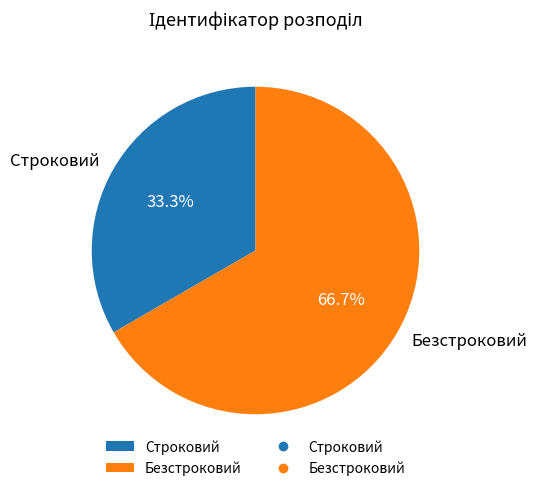

Which category has the smallest portion of the pie?

Строковий